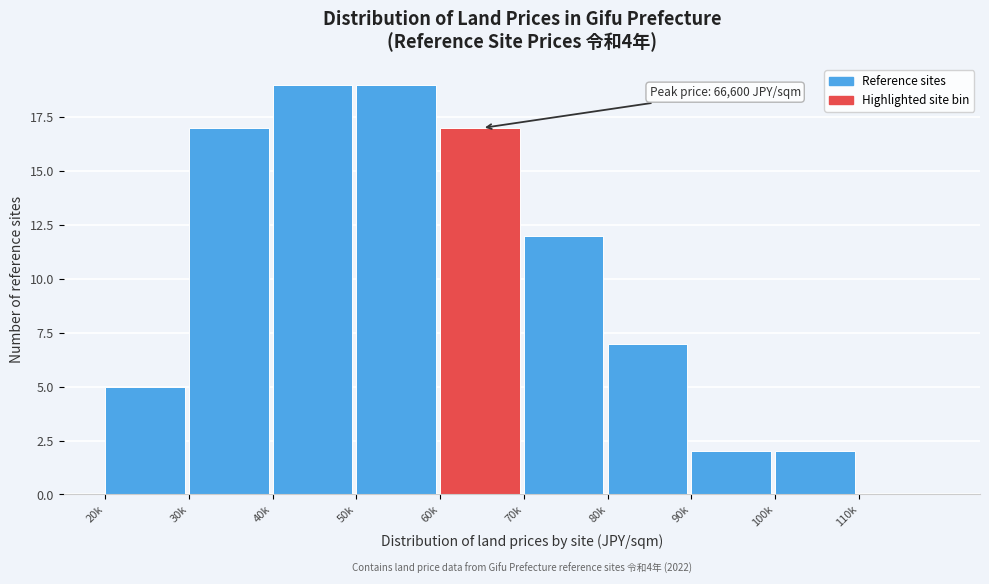

Reading right to left, what are all the values shown in this chart?

110k=0	100k=2	90k=2	80k=7	70k=12	60k=17	50k=19	40k=19	30k=17	20k=5